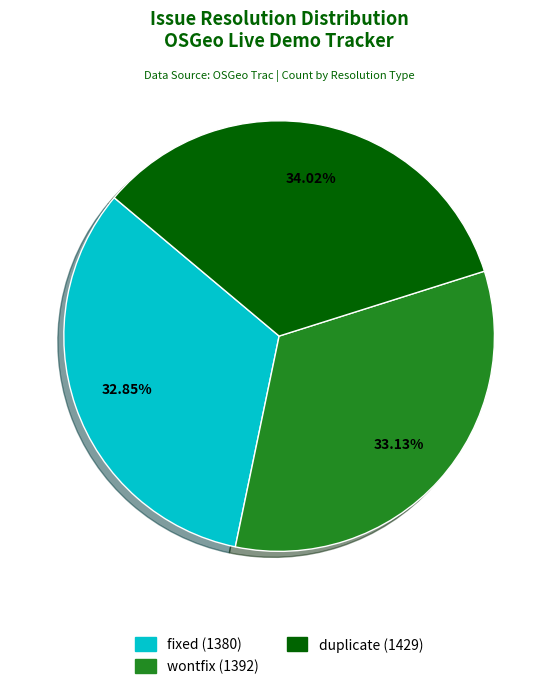

Count the number of slices in the pie.

3